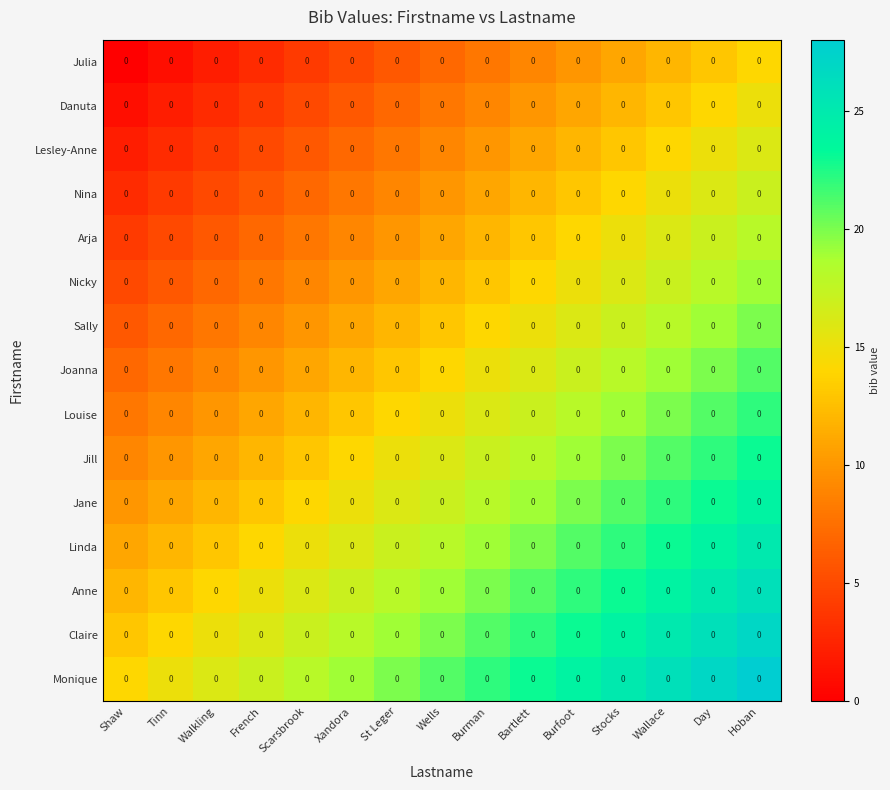

List the labels in order of Nina value, smallest first.

Shaw, Tinn, Walkling, French, Scarsbrook, Xandora, St Leger, Wells, Burman, Bartlett, Burfoot, Stocks, Wallace, Day, Hoban